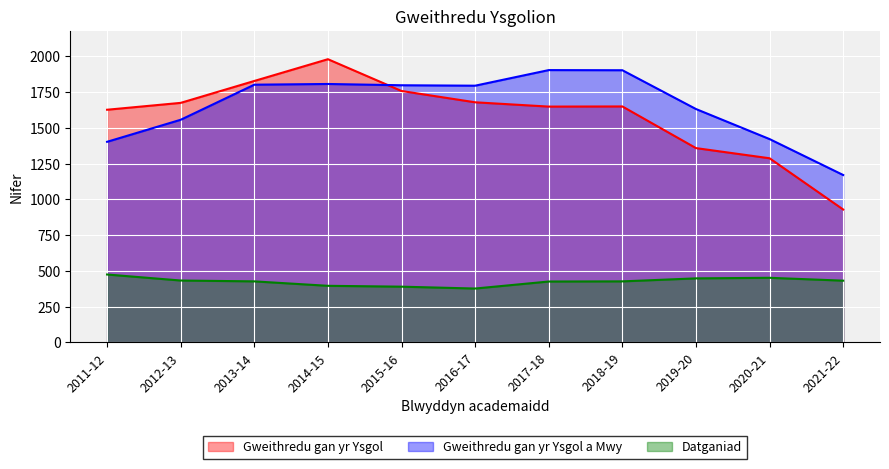

What are all the series names shown in the legend?

Gweithredu gan yr Ysgol, Gweithredu gan yr Ysgol a Mwy, Datganiad